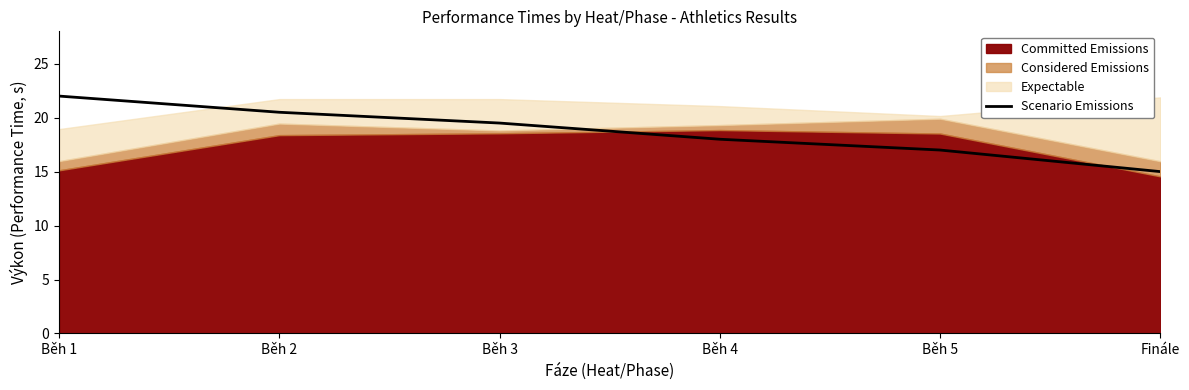

Which label corresponds to the largest value in the chart?

Běh 1